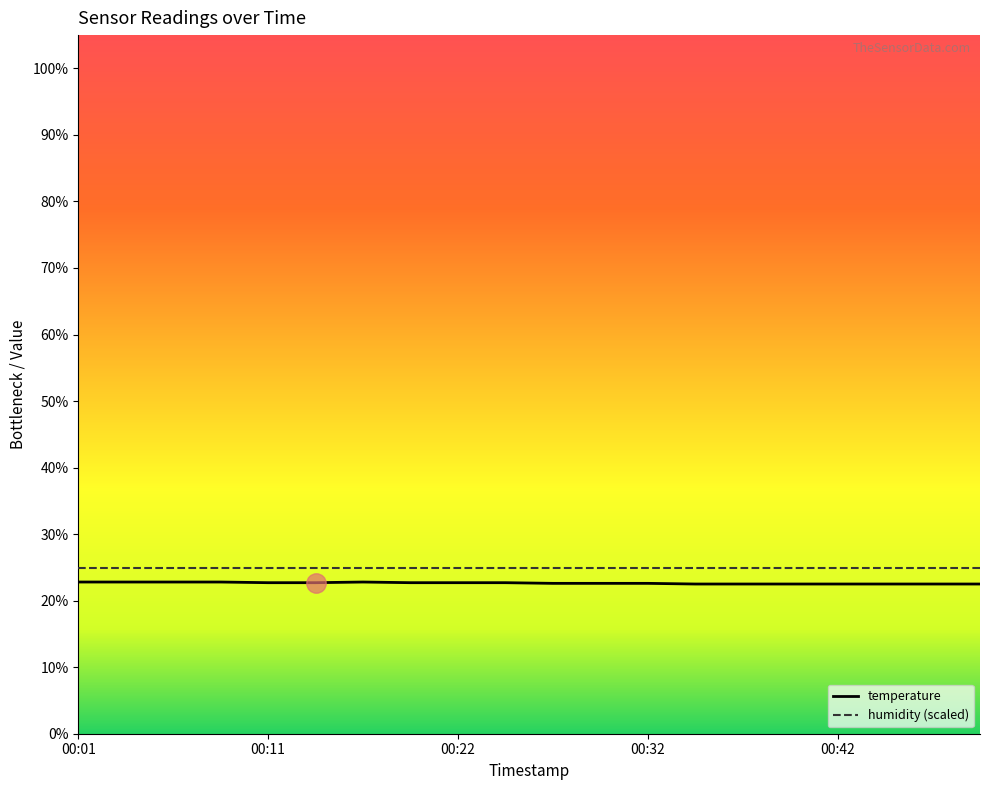

What is the greatest value displayed?

25.0